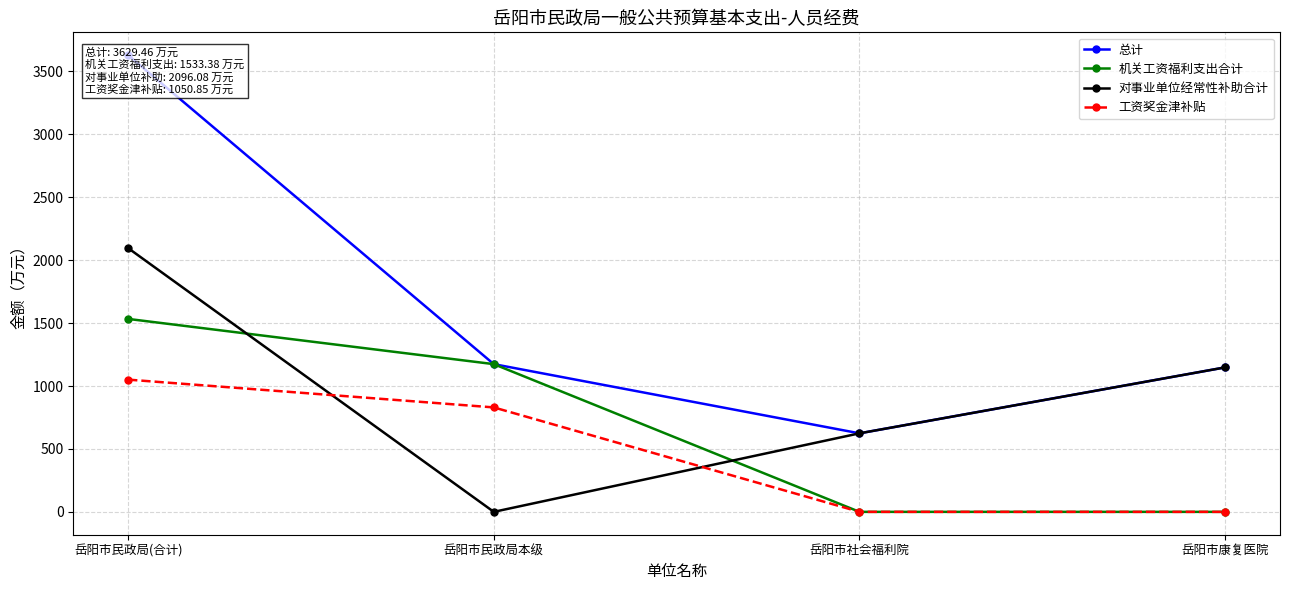

What is the label of the 1st point from the left?

岳阳市民政局(合计)